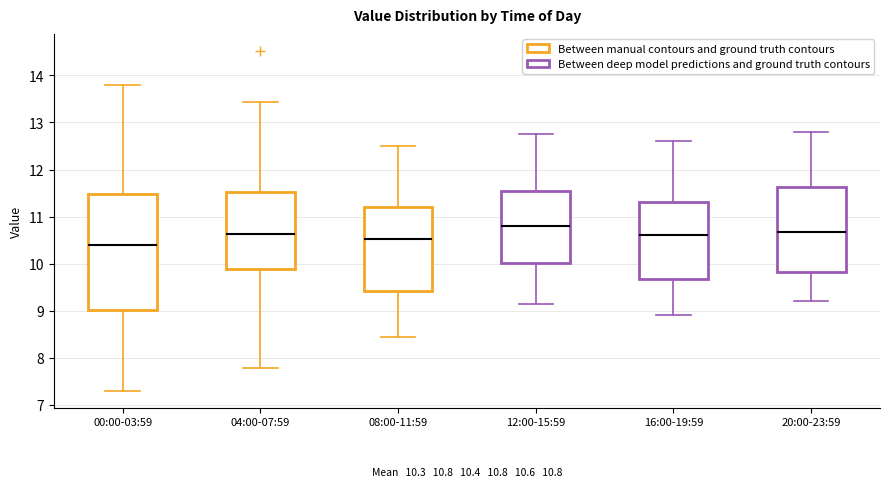

Which box's median line is the highest?

12:00-15:59